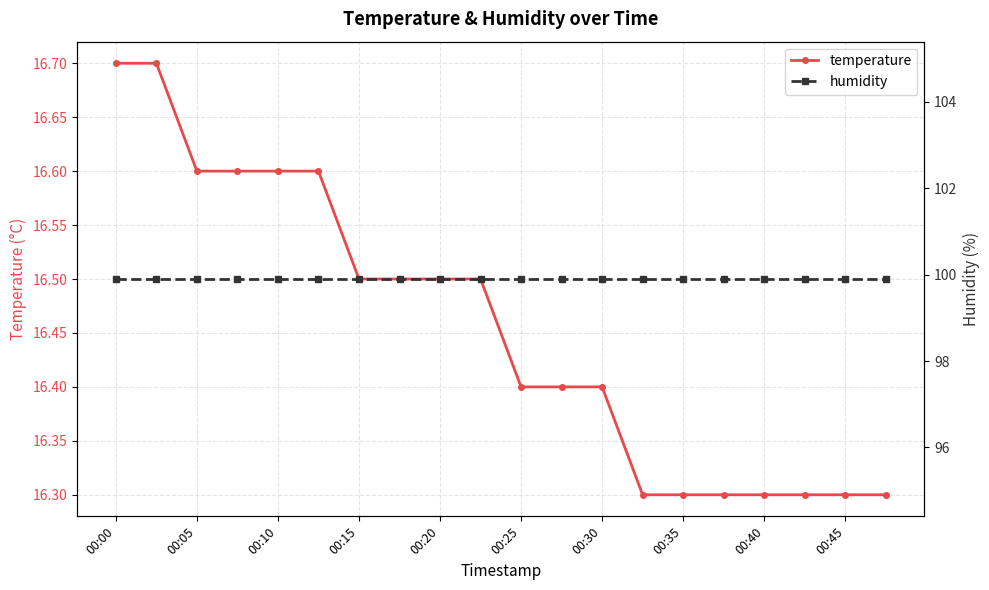

The value of humidity at 00:00 is 171.3. True or false?

False